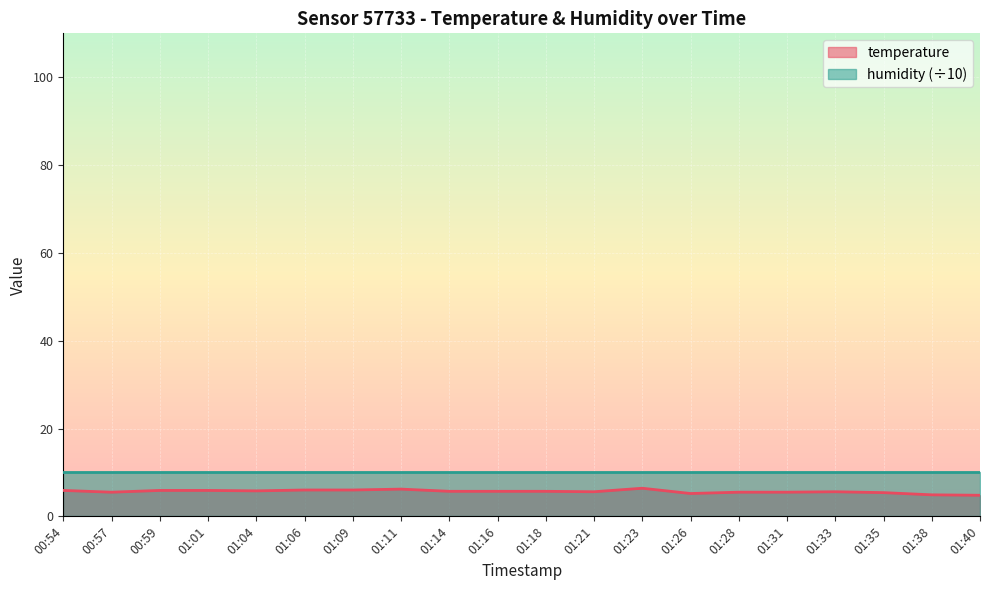

What is the difference between the maximum and minimum values?

1.6